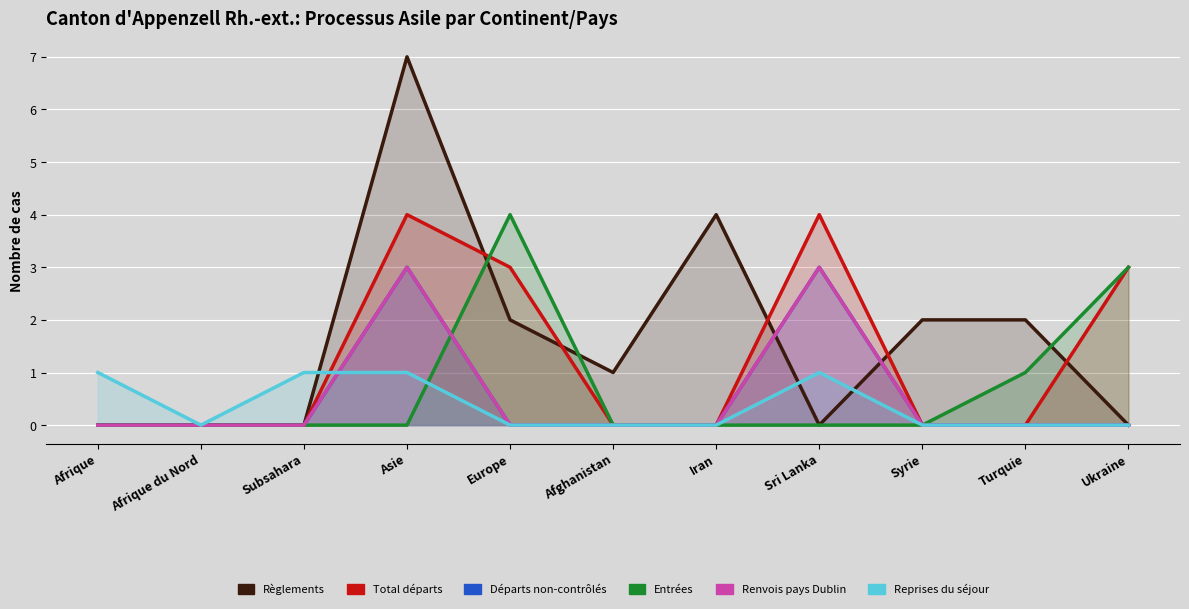

Rank the series at Europe from lowest to highest value.

Départs non-contrôlés, Renvois pays Dublin, Reprises du séjour, Règlements, Total départs, Entrées